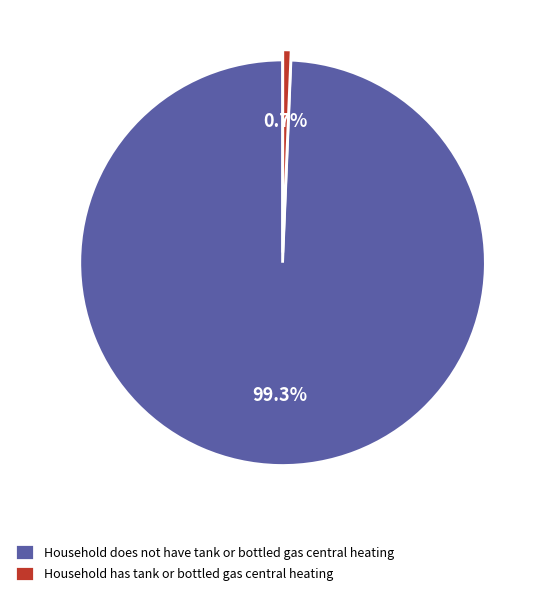

To the nearest percent, what is the difference between the largest and smallest slice percentages?

99%